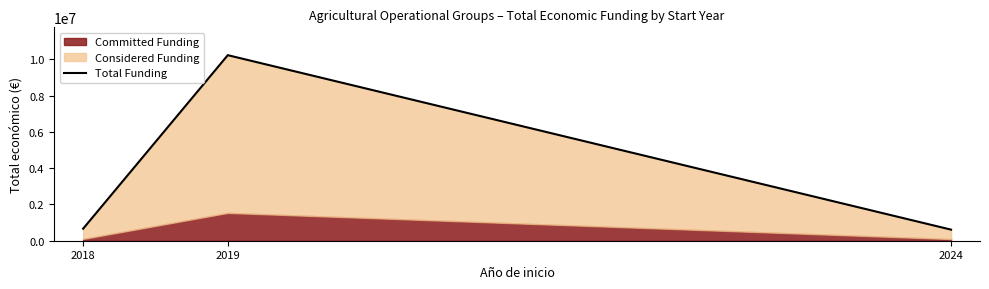

How many categories are shown in the chart?

3